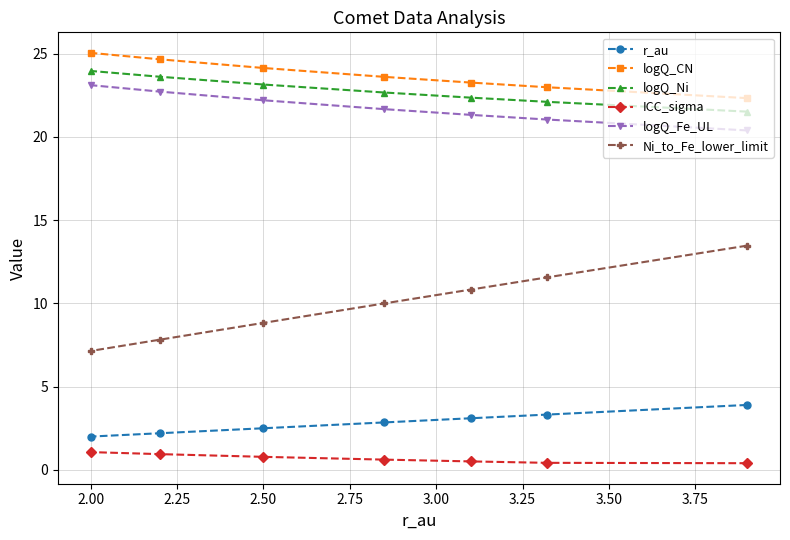

What is the difference between the second highest and second lowest values in the r_au series?

1.1